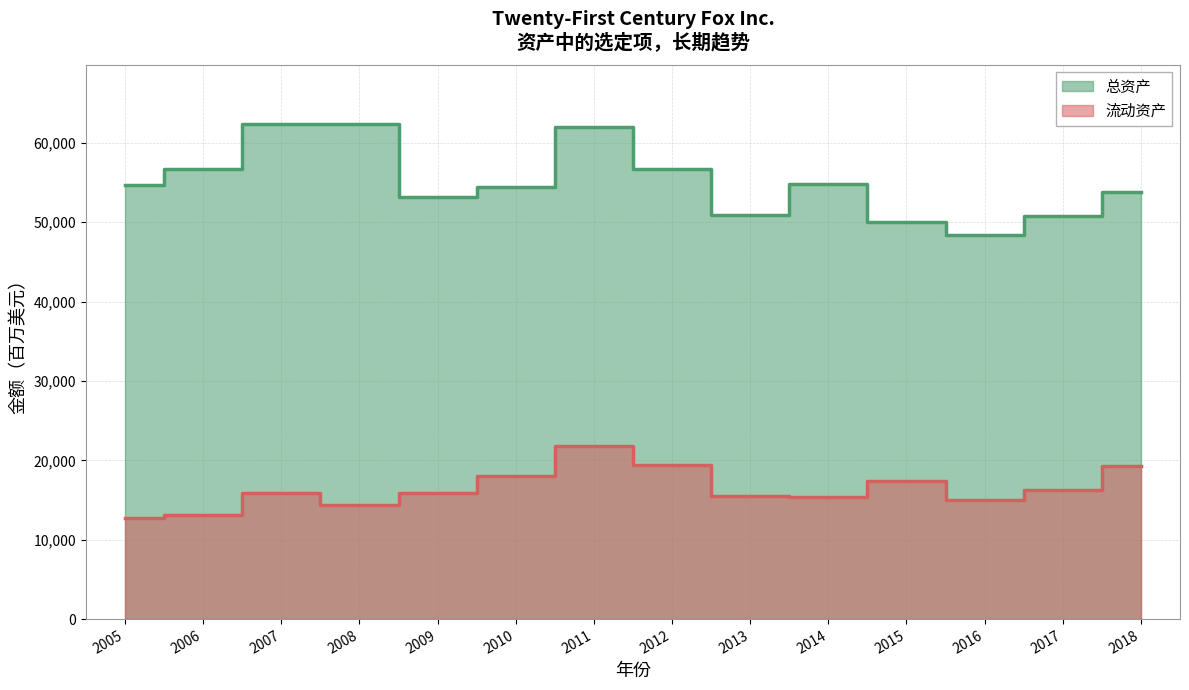

What is the value of the 流动资产 point at the 11th from the left?

17376